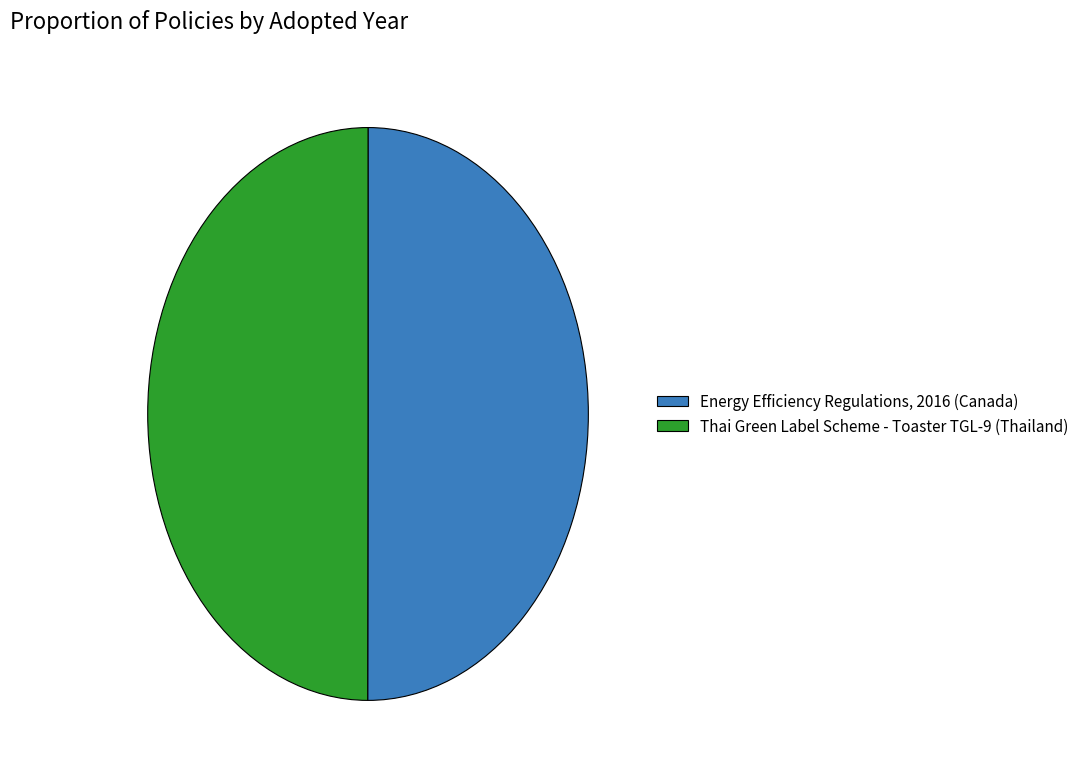

What is the ratio of the value at Thai Green Label Scheme - Toaster TGL-9 (Thailand) to the value at Energy Efficiency Regulations, 2016 (Canada)?

1.0